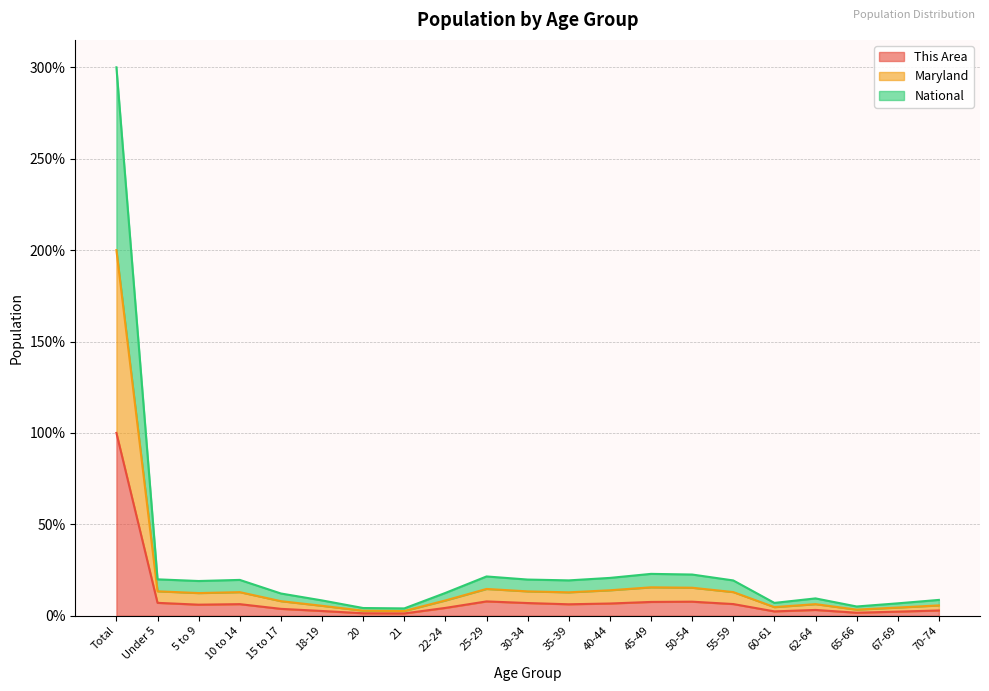

Between 15 to 17 and 50-54, which is larger?

50-54